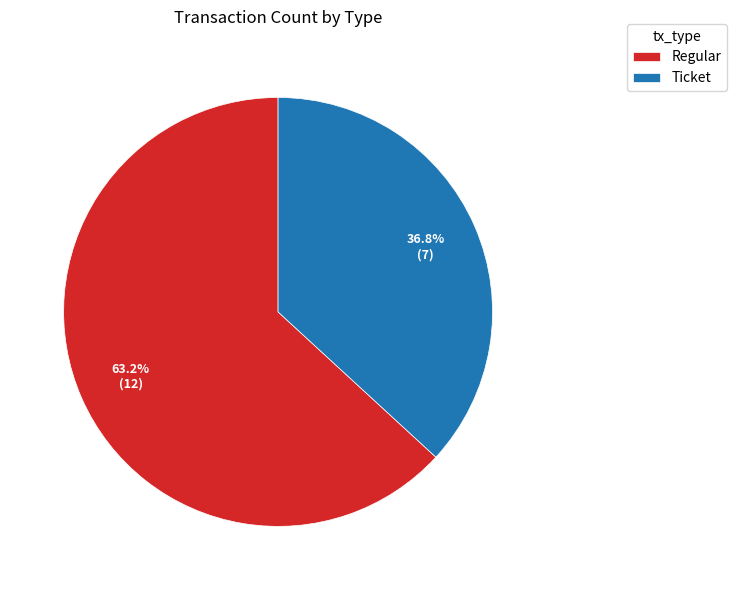

Which has a higher value, Ticket or Regular?

Regular